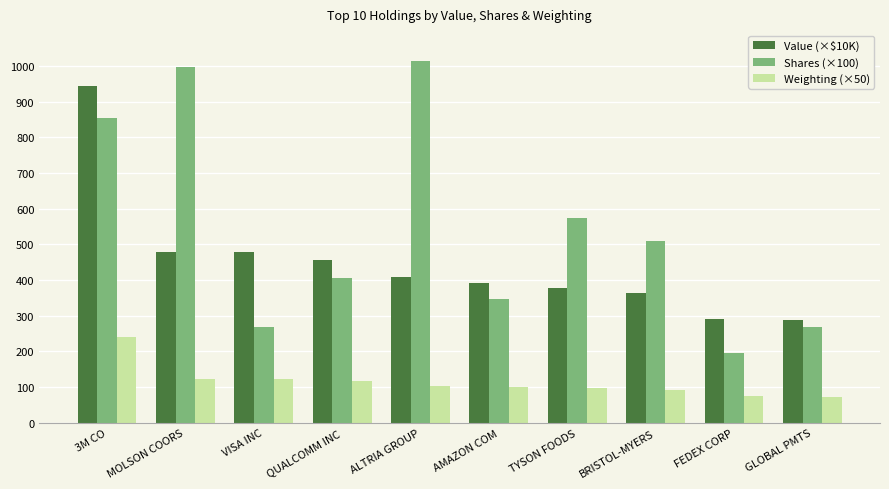

Are the bars grouped side by side (vs. stacked)?

Yes